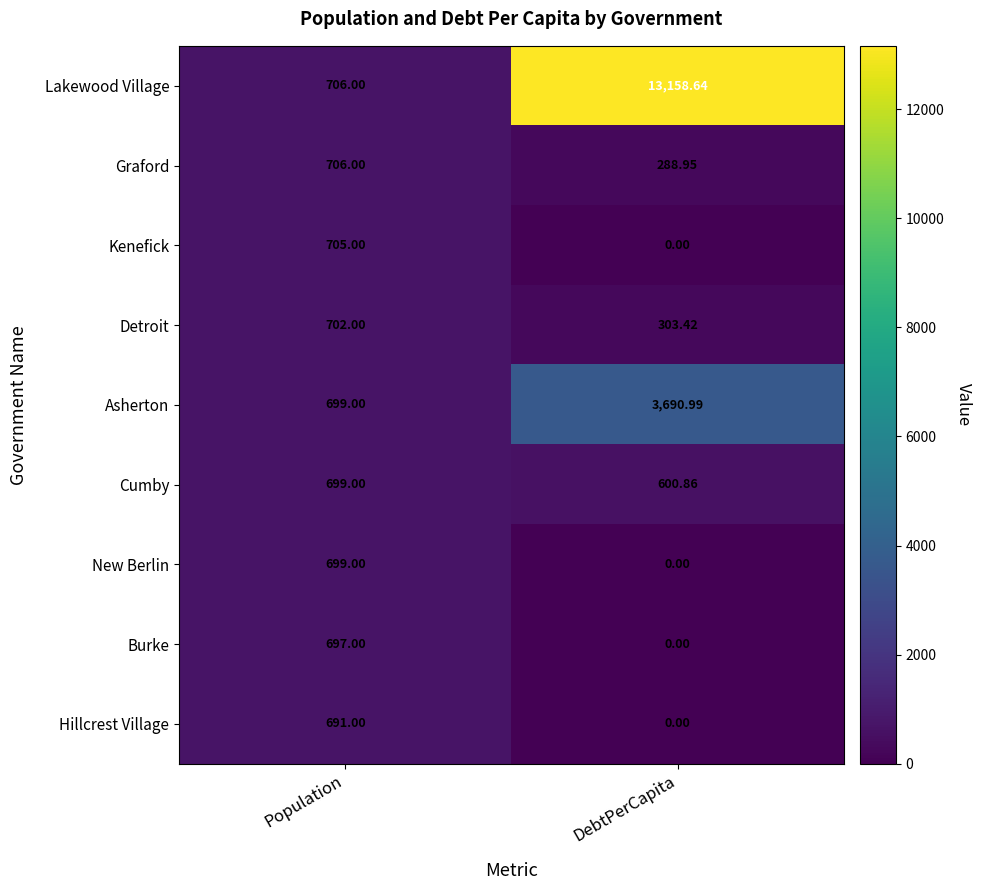

Is the value of Burke at DebtPerCapita greater than the value of Detroit at DebtPerCapita?

No